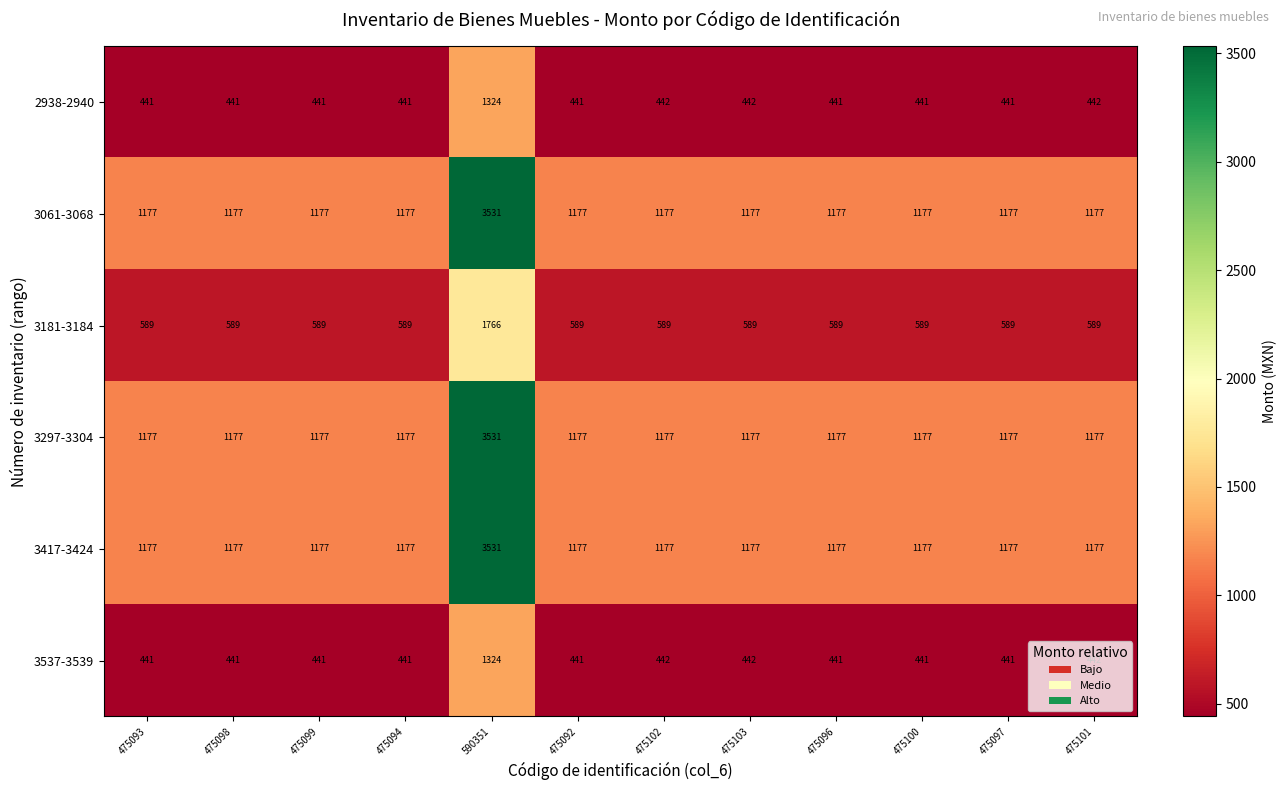

Is it true that 3417-3424 equals 290 at 475100?

False